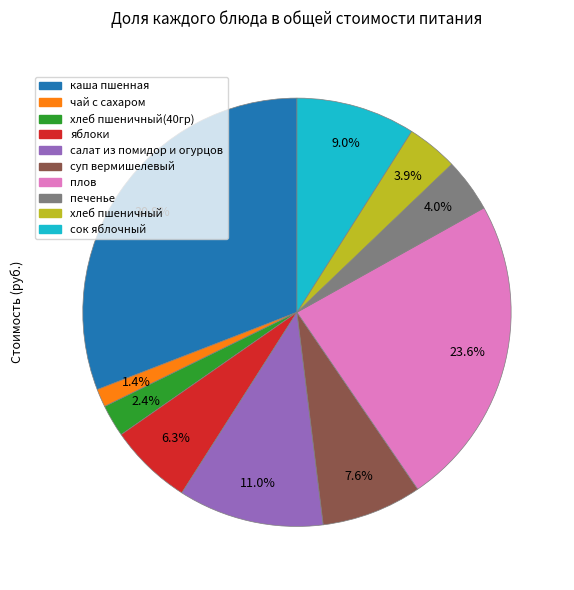

Is there a majority slice in this chart?

No